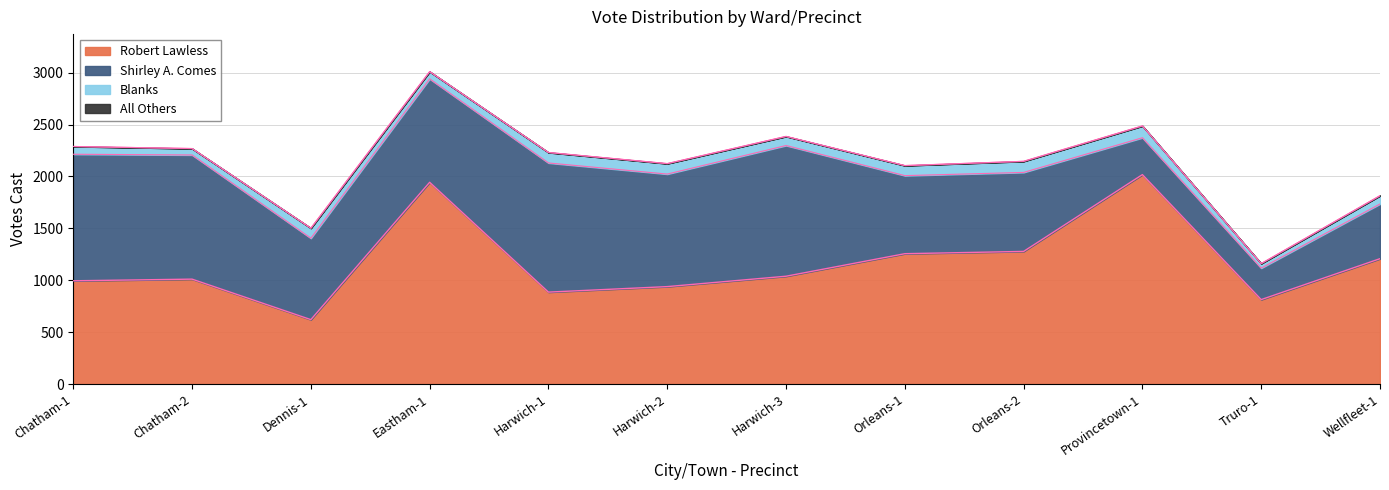

Reading left to right, transcribe all the data shown in this chart.

Robert Lawless: Chatham-1=995	Chatham-2=1011	Dennis-1=621	Eastham-1=1944	Harwich-1=886	Harwich-2=939	Harwich-3=1039	Orleans-1=1256	Orleans-2=1278	Provincetown-1=2018	Truro-1=814	Wellfleet-1=1208
Shirley A. Comes: Chatham-1=1219	Chatham-2=1196	Dennis-1=784	Eastham-1=996	Harwich-1=1244	Harwich-2=1084	Harwich-3=1259	Orleans-1=752	Orleans-2=761	Provincetown-1=355	Truro-1=303	Wellfleet-1=527
Blanks: Chatham-1=75	Chatham-2=62	Dennis-1=97	Eastham-1=70	Harwich-1=101	Harwich-2=101	Harwich-3=88	Orleans-1=97	Orleans-2=107	Provincetown-1=114	Truro-1=44	Wellfleet-1=80
All Others: Chatham-1=0	Chatham-2=0	Dennis-1=0	Eastham-1=0	Harwich-1=0	Harwich-2=0	Harwich-3=0	Orleans-1=0	Orleans-2=0	Provincetown-1=0	Truro-1=0	Wellfleet-1=0